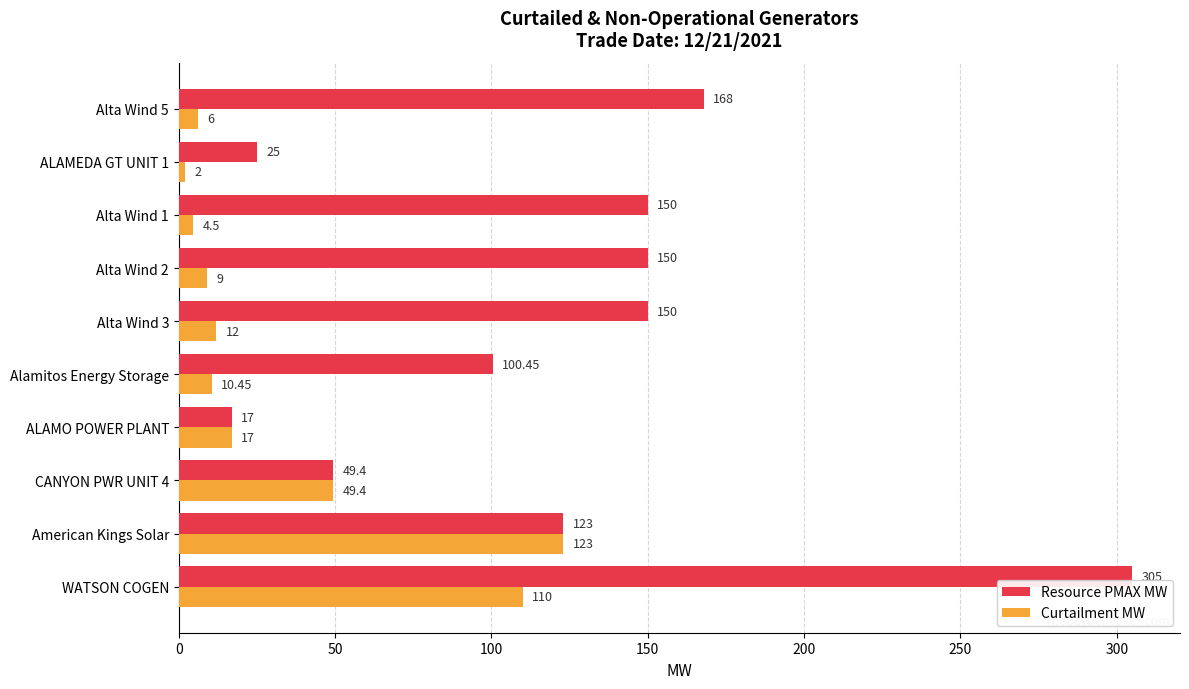

Rank the series by their maximum value, from lowest to highest.

Curtailment MW, Resource PMAX MW